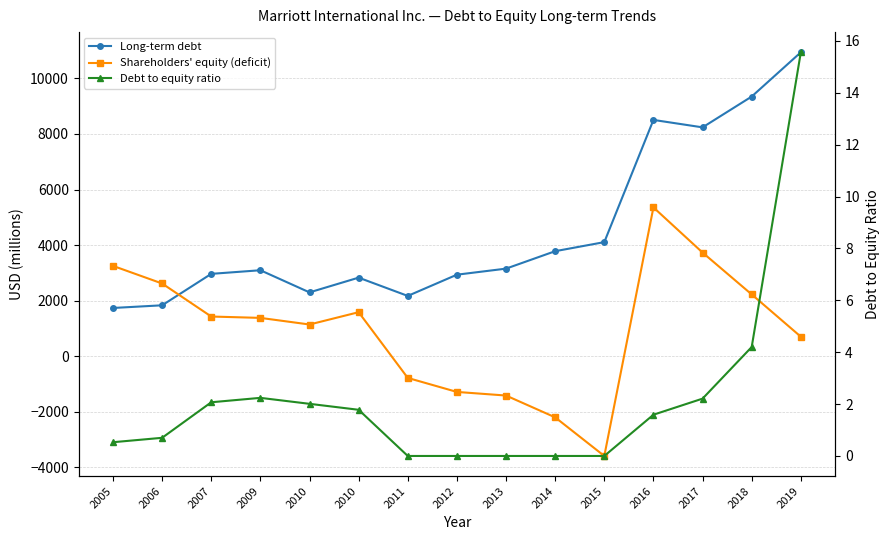

Where do Shareholders' equity (deficit) and Debt to equity ratio first cross each other?

2010 and 2011